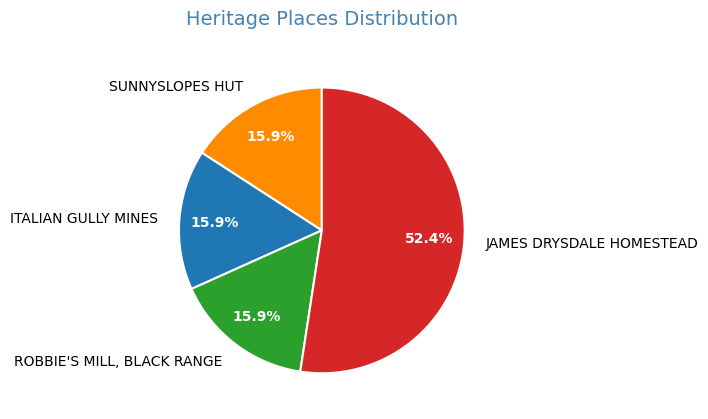

Approximately how many times larger is the value at ROBBIE'S MILL, BLACK RANGE compared to SUNNYSLOPES HUT?

1.0